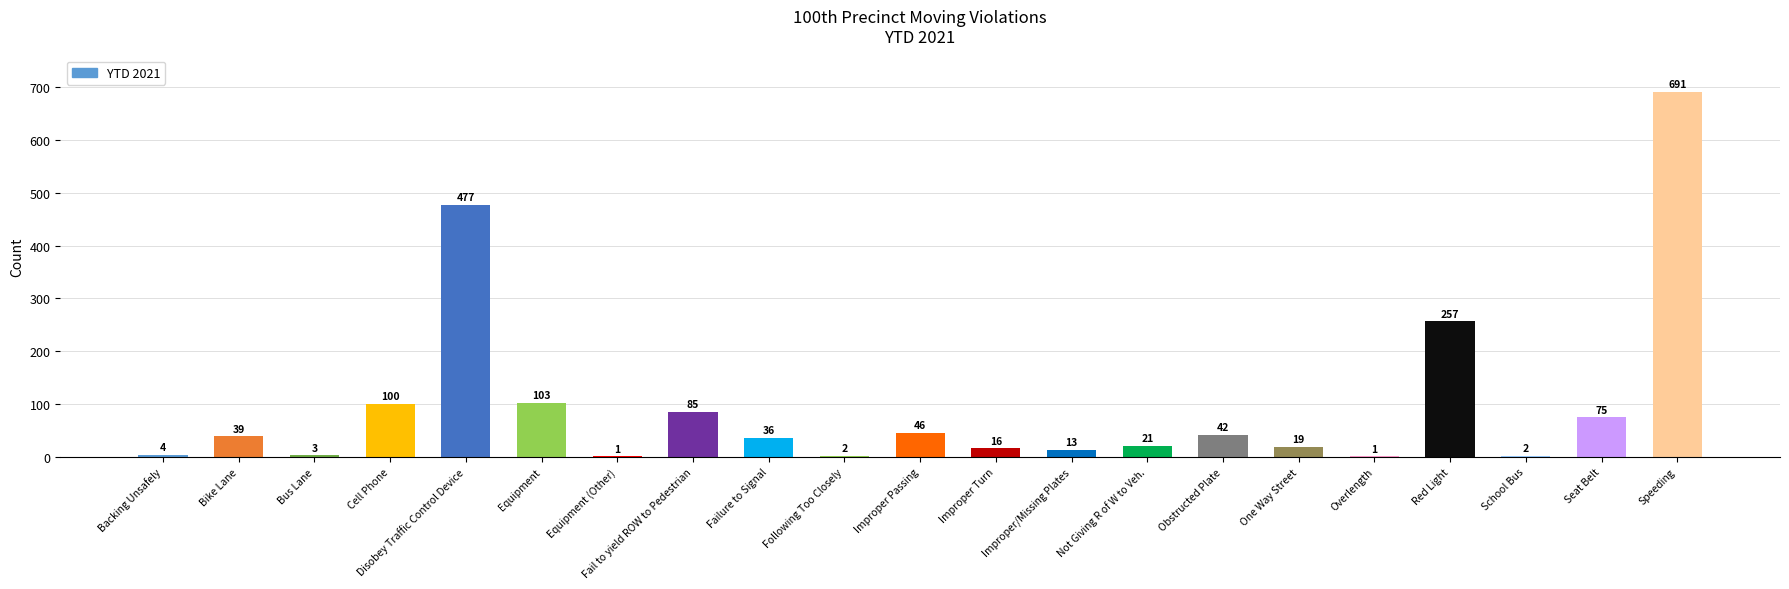

True or false: the data shows 18 at Improper Passing.

False